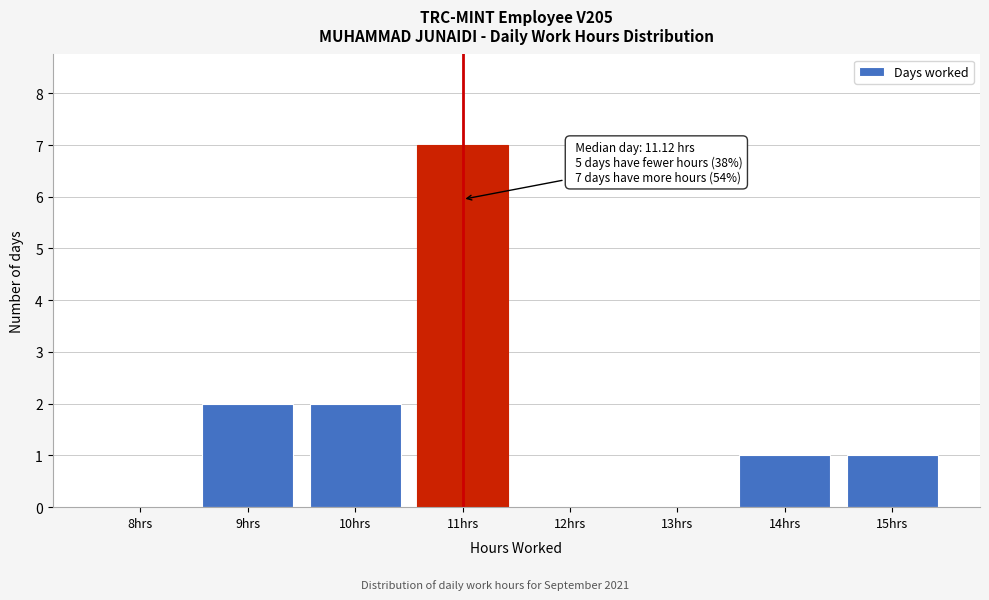

Reading left to right, what are all the values shown in this chart?

8hrs=0	9hrs=2	10hrs=2	11hrs=7	12hrs=0	13hrs=0	14hrs=1	15hrs=1